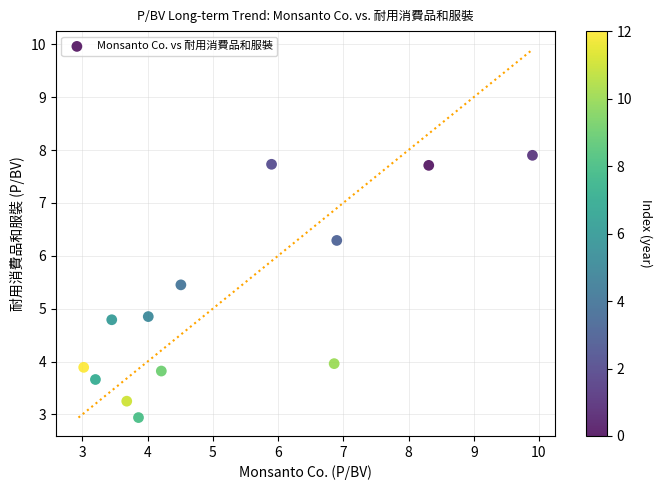

What is the range of Y values (max minus min)?

5.0